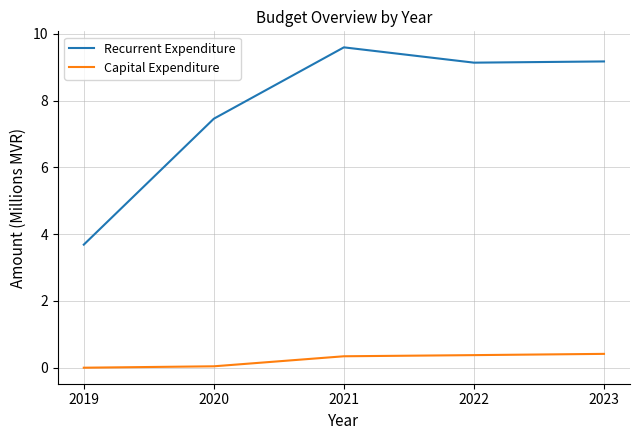

Rank the series at 2022 from lowest to highest value.

Capital Expenditure, Recurrent Expenditure